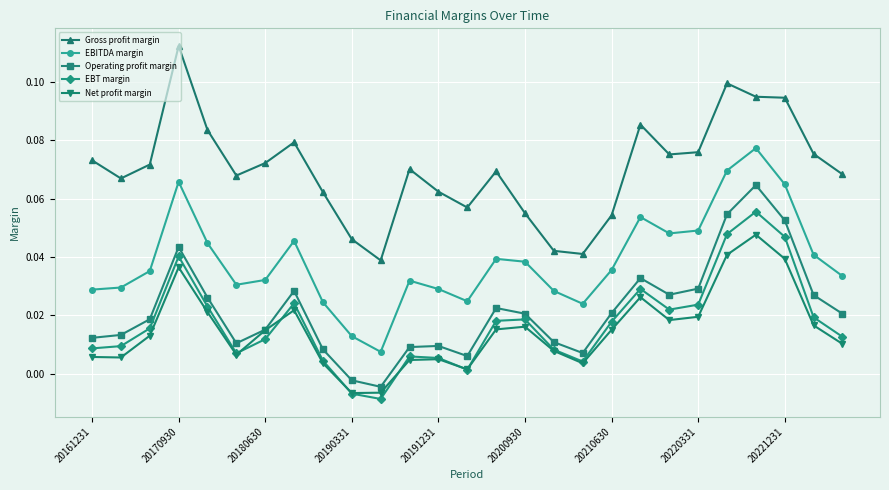

List the series in order of their peak value, lowest first.

Net profit margin, EBT margin, Operating profit margin, EBITDA margin, Gross profit margin